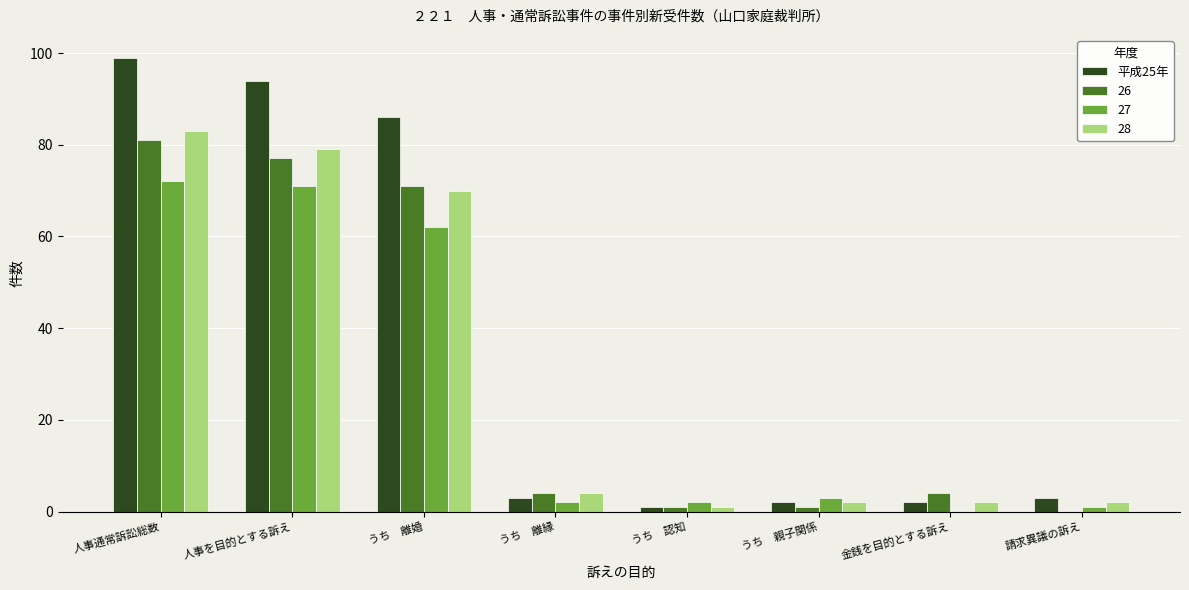

The 26 series shows 120 at 人事通常訴訟総数. True or false?

False